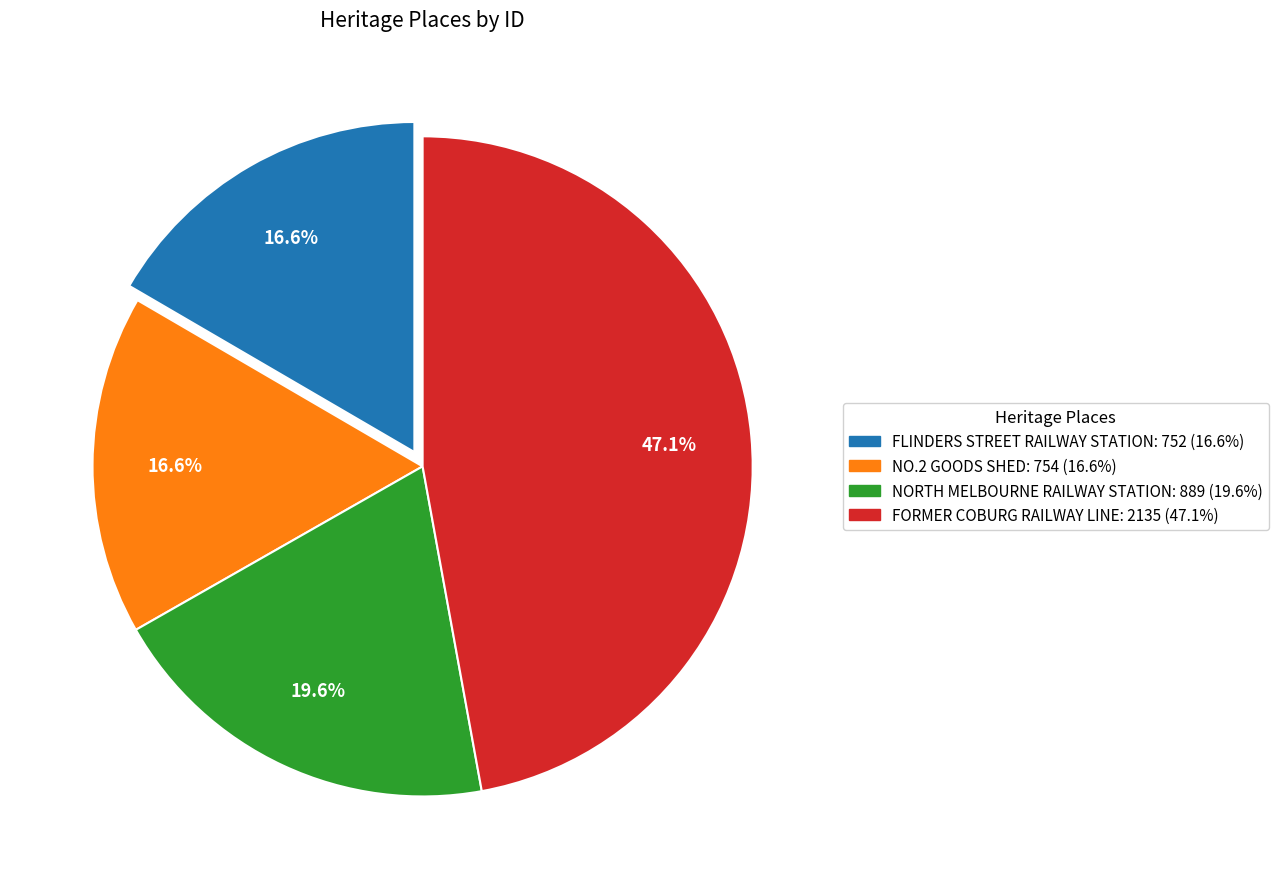

Does any single category account for the majority?

No